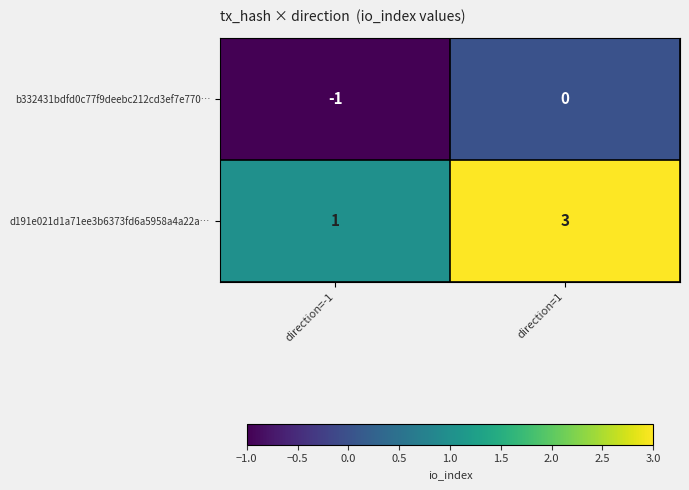

List the series in order of their overall mean, lowest first.

b332431bdfd0c77f9deebc212cd3ef7e770…, d191e021d1a71ee3b6373fd6a5958a4a22a…